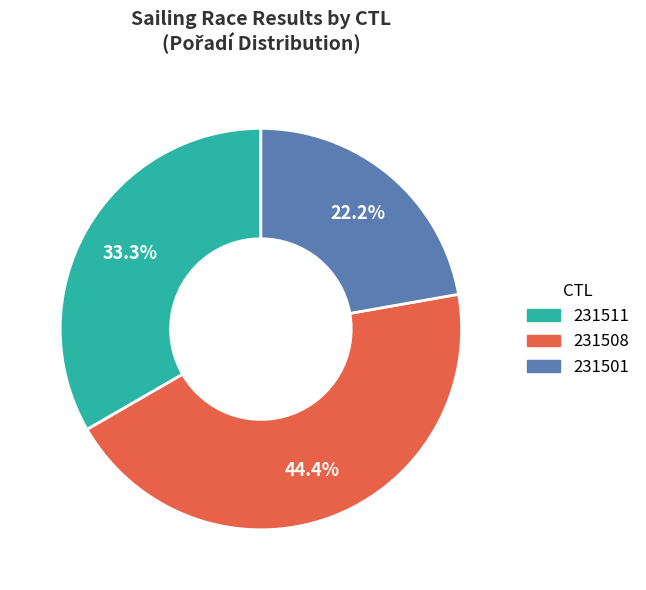

What is the largest slice in the pie chart?

231508